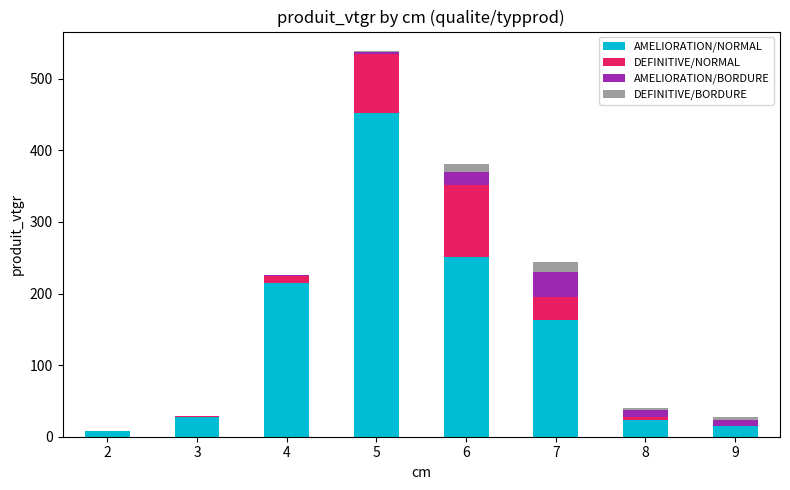

What are all the series names shown in the legend?

AMELIORATION/NORMAL, DEFINITIVE/NORMAL, AMELIORATION/BORDURE, DEFINITIVE/BORDURE